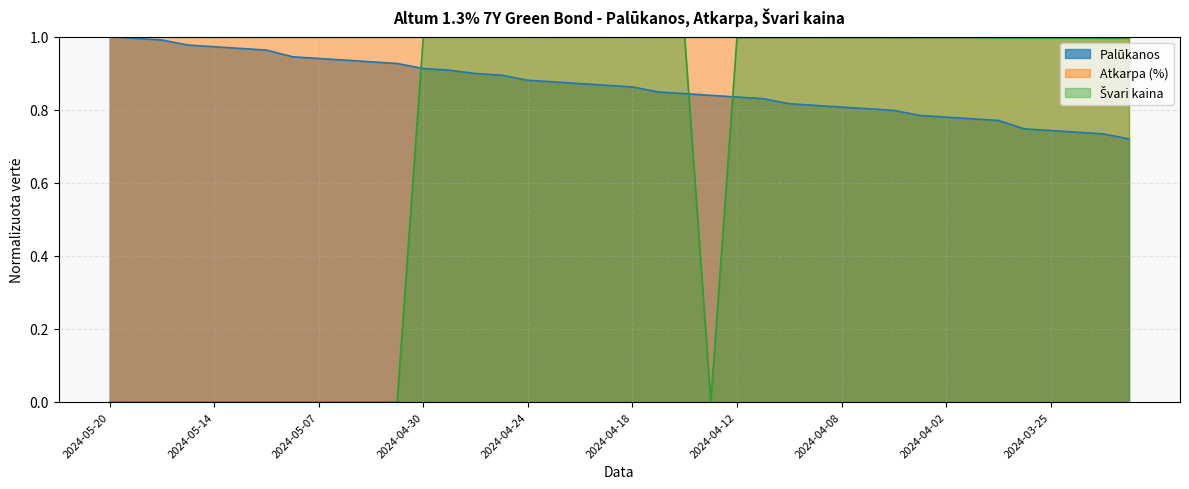

How many interior local valleys does the Švari kaina series have?

1